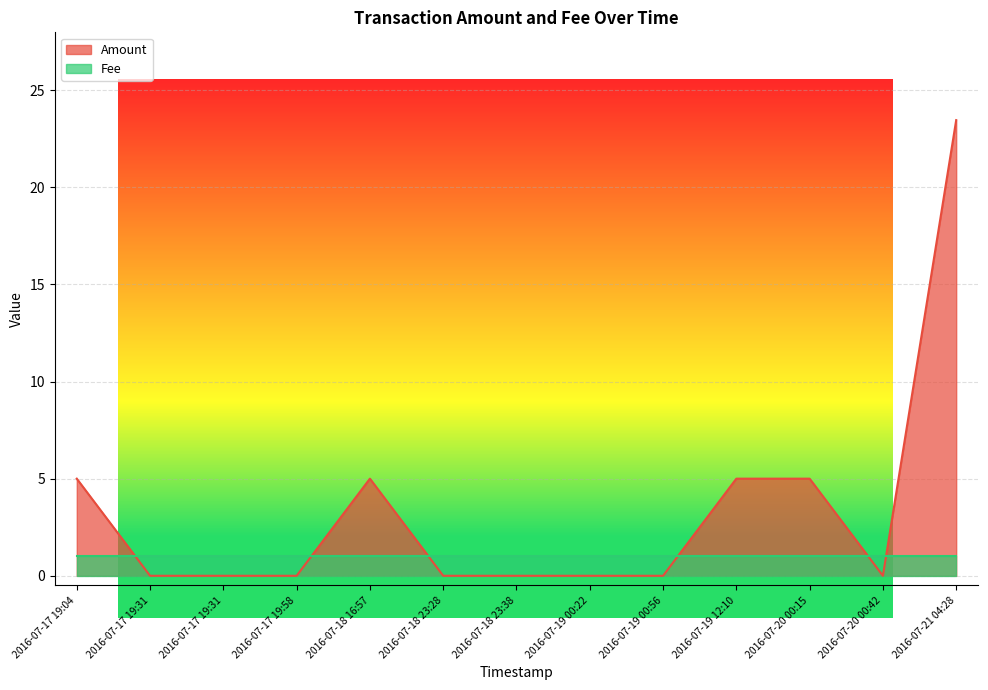

The chart shows a value of 15.1 at 2016-07-19 00:22. True or false?

False